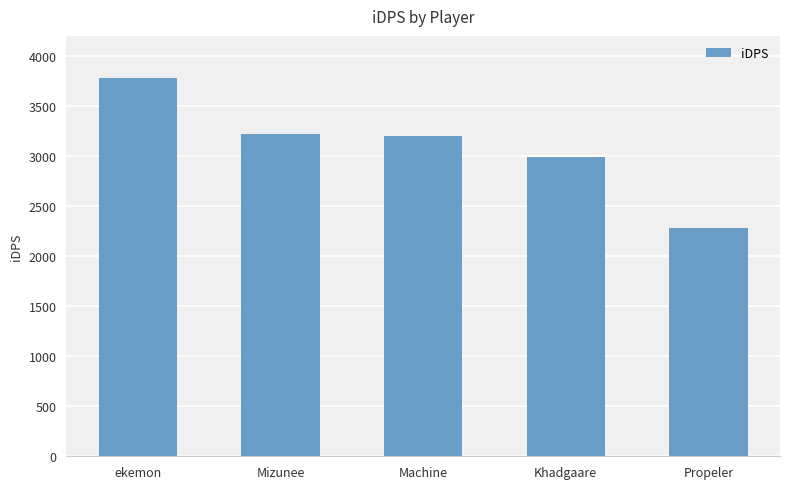

Reading left to right, what are all the values shown in this chart?

ekemon=3780.5	Mizunee=3223.6	Machine=3199.0	Khadgaare=2990.0	Propeler=2278.4